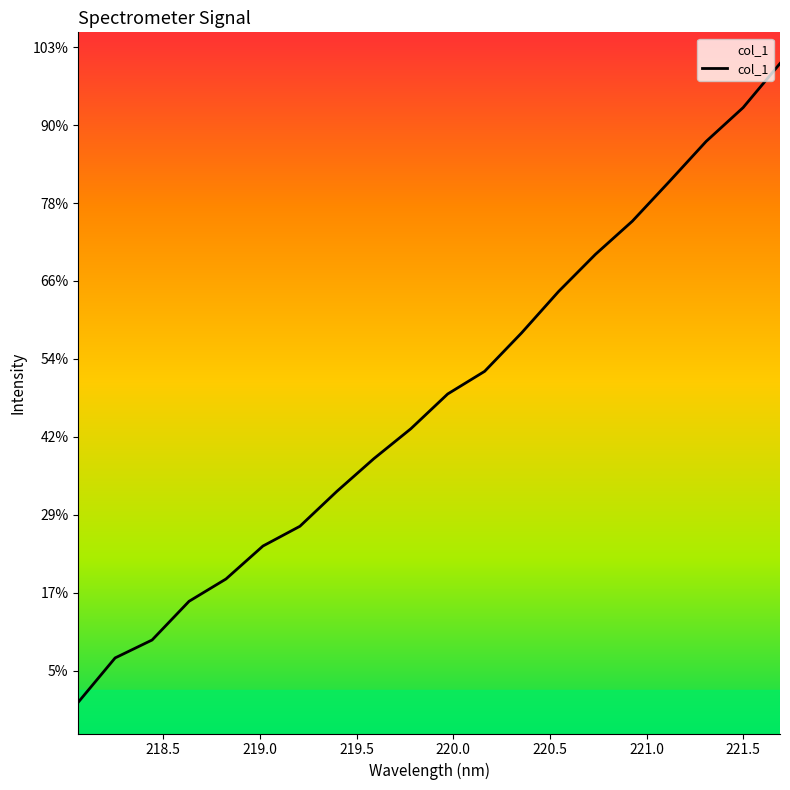

Is this an area chart (filled region under the line)?

Yes